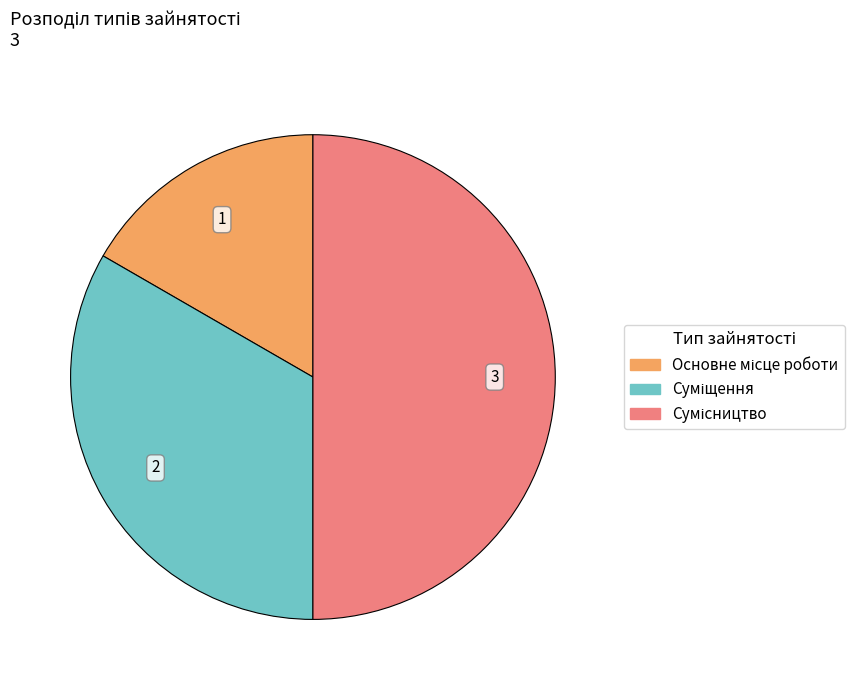

Count the number of slices in the pie.

3